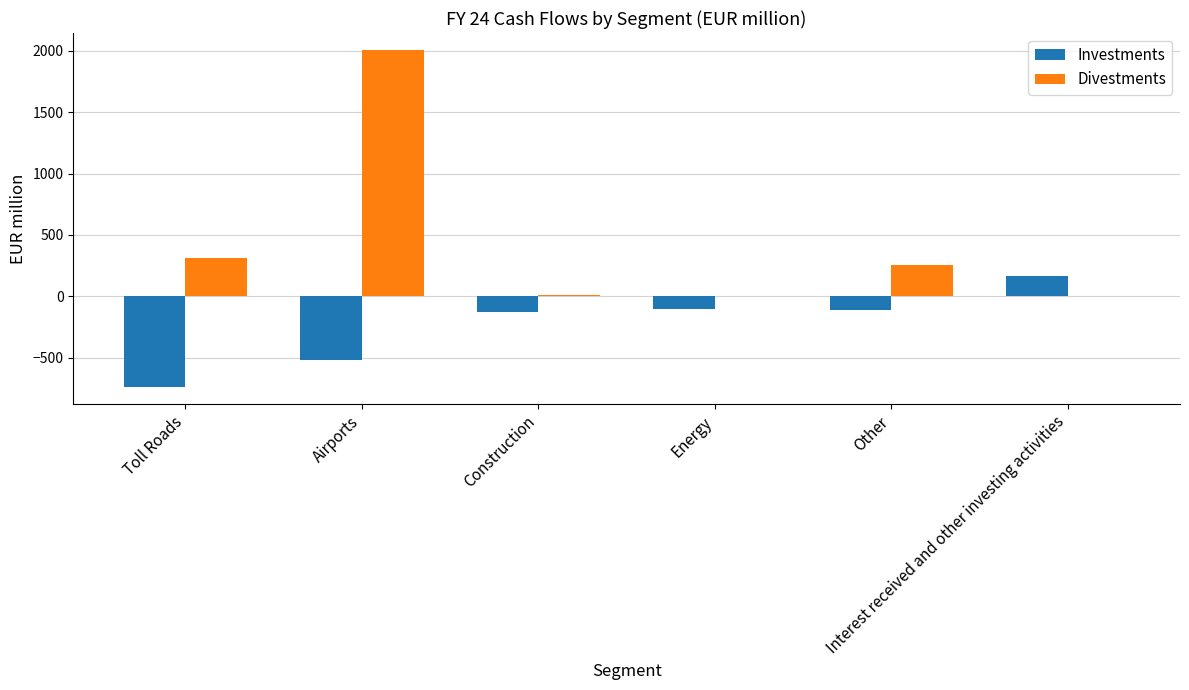

Which series has the largest total across all categories?

Divestments